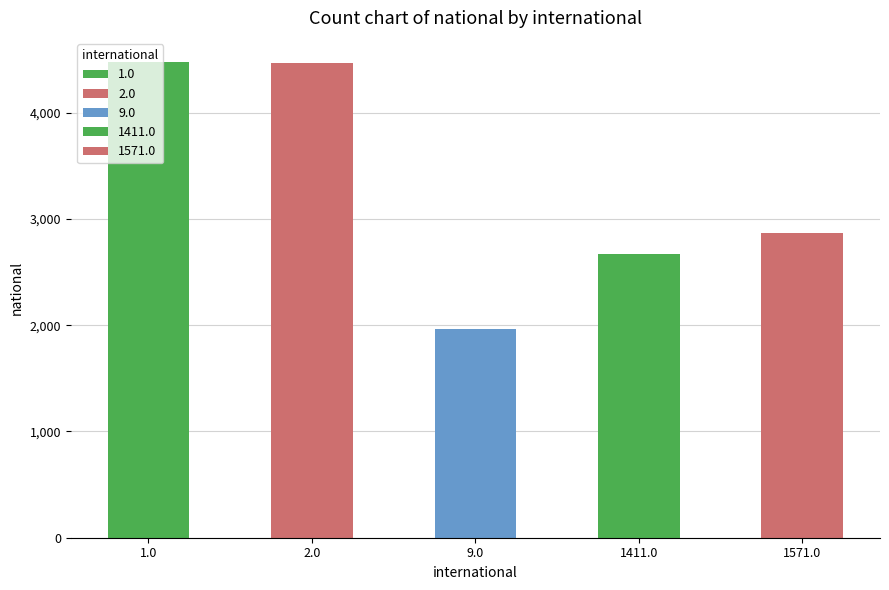

What is the change in value from 1.0 to 9.0?

-2511